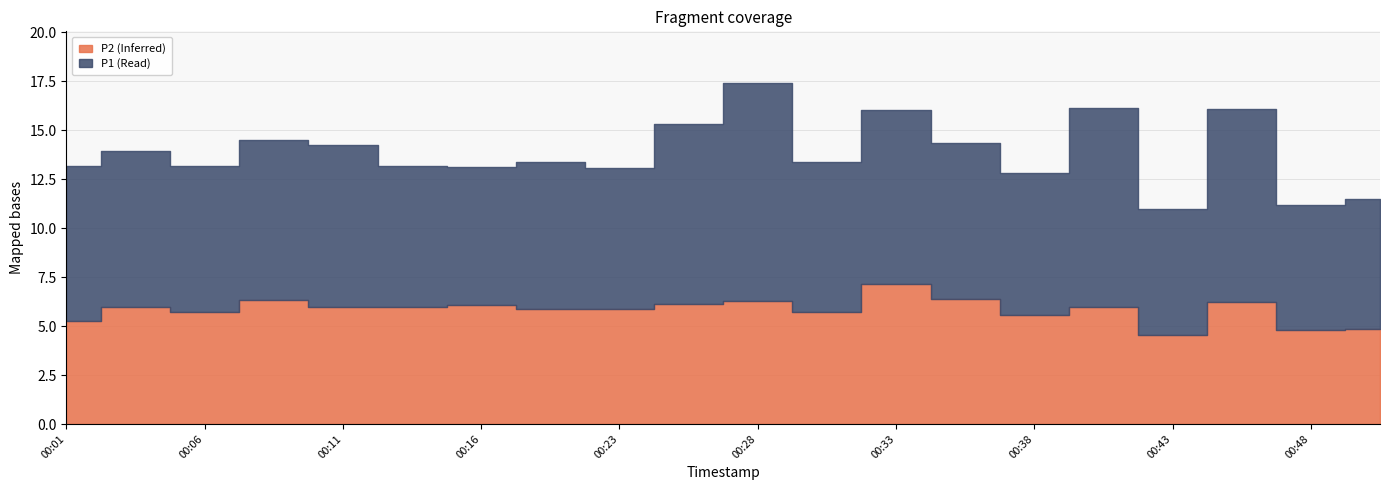

How many interior local peaks does the P2 series have?

7